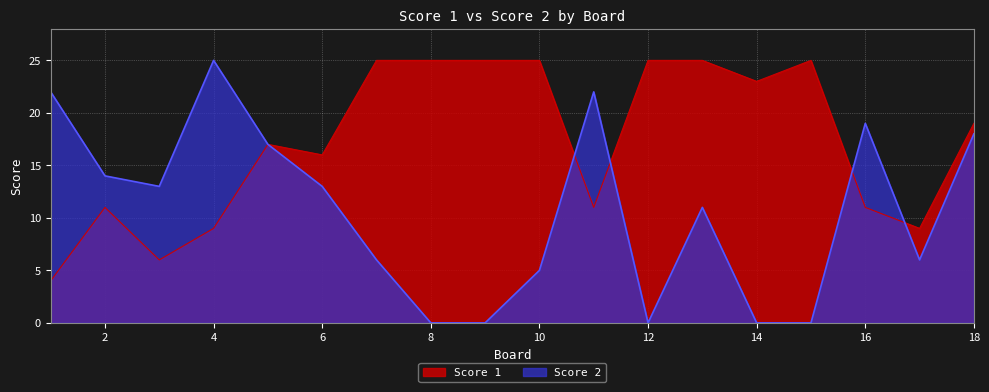

At which category is the sum across all series the highest?

18